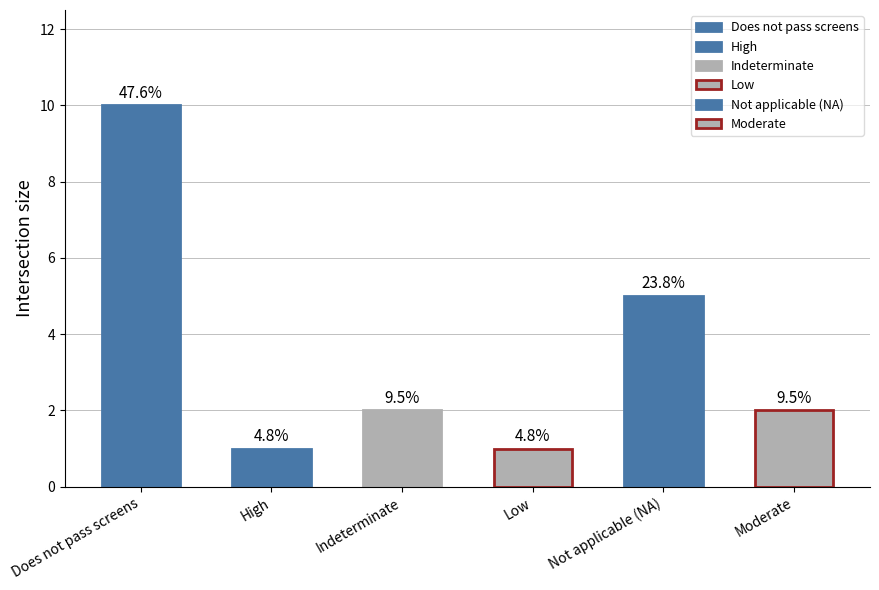

What is the difference between the maximum and minimum values?

9